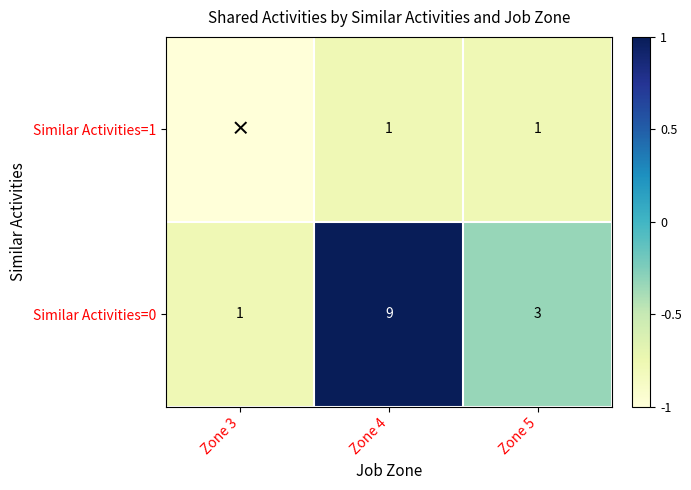

What is the sum of all Similar Activities=0 values?

13